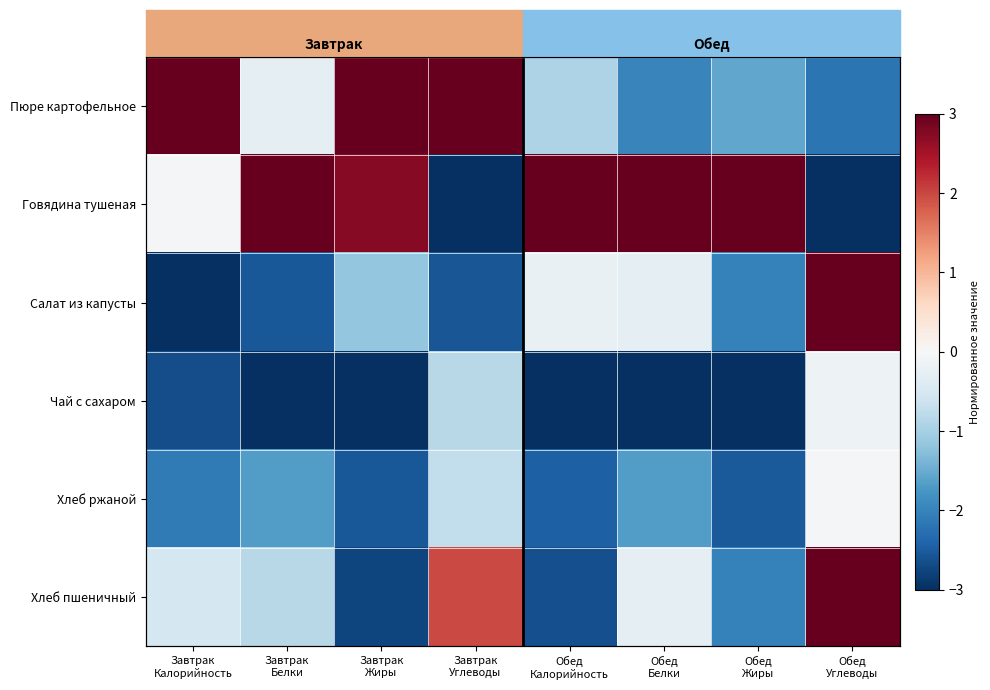

The Чай с сахаром series shows -3.0 at Завтрак Жиры. True or false?

True